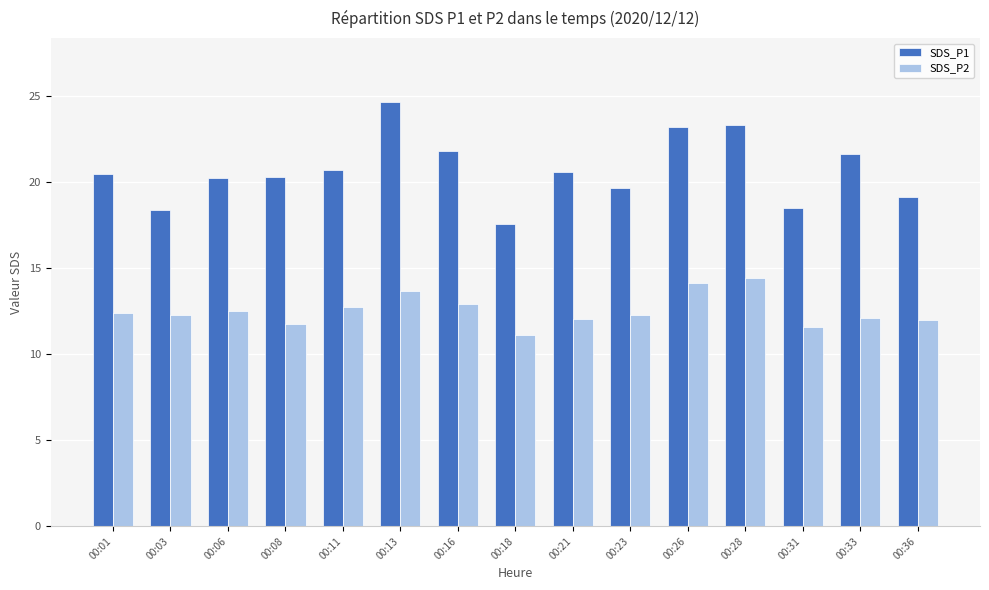

How many series are shown in this chart?

2